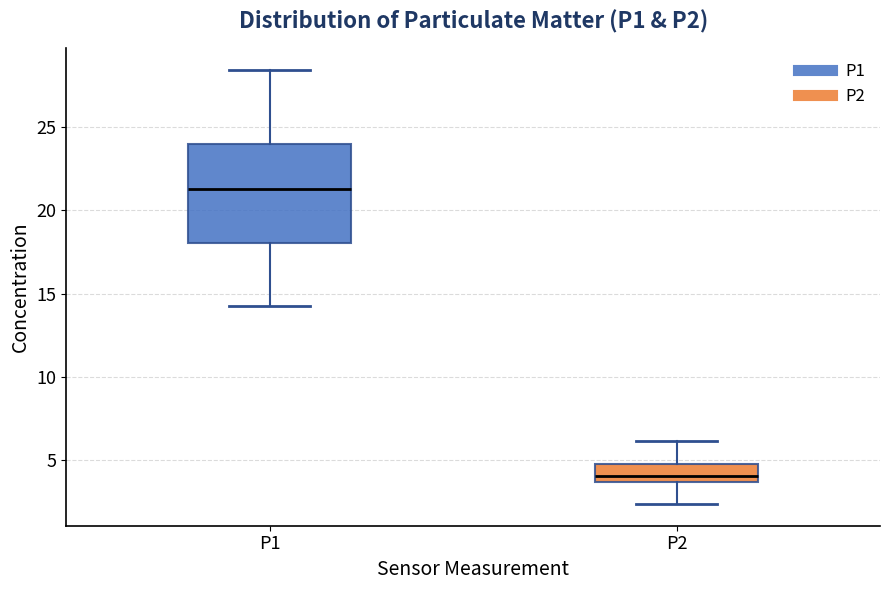

Which box has the lowest median line?

P2